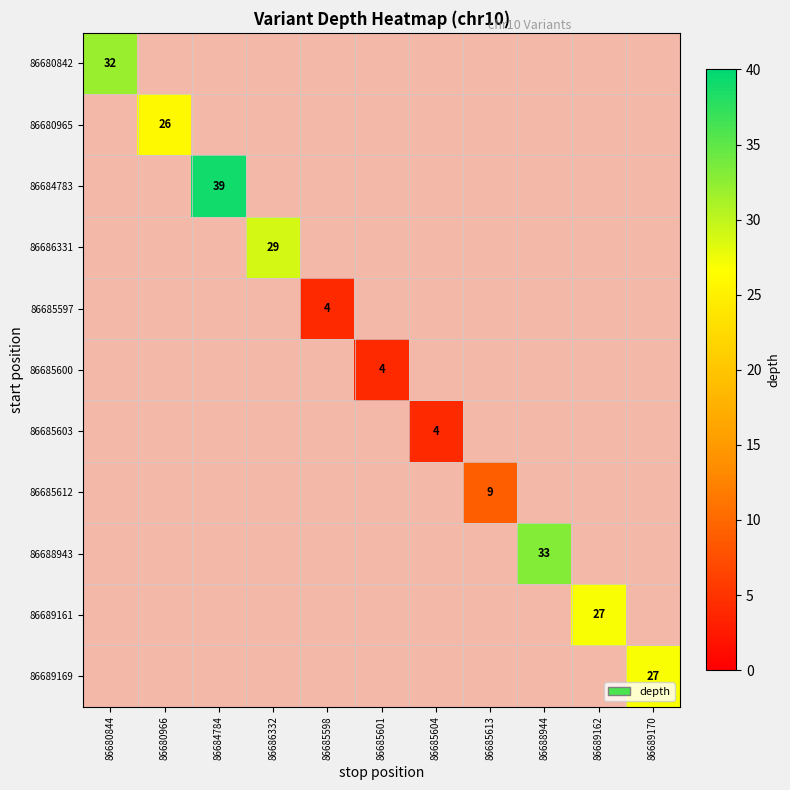

At how many categories does at least one series exceed 14?

7